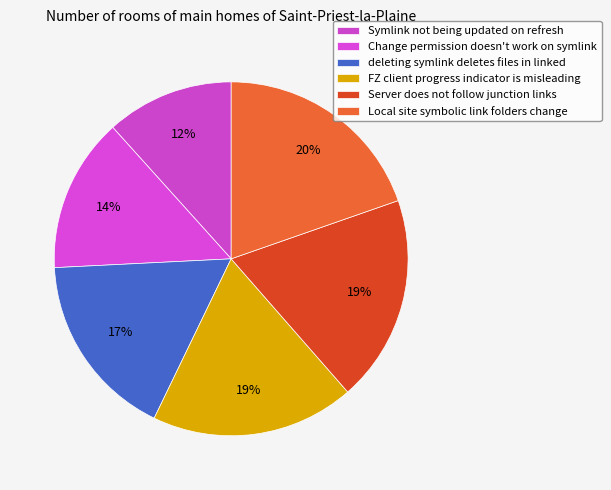

What is the change in value from Symlink not being updated on refresh to Server does not follow junction links?

+4812